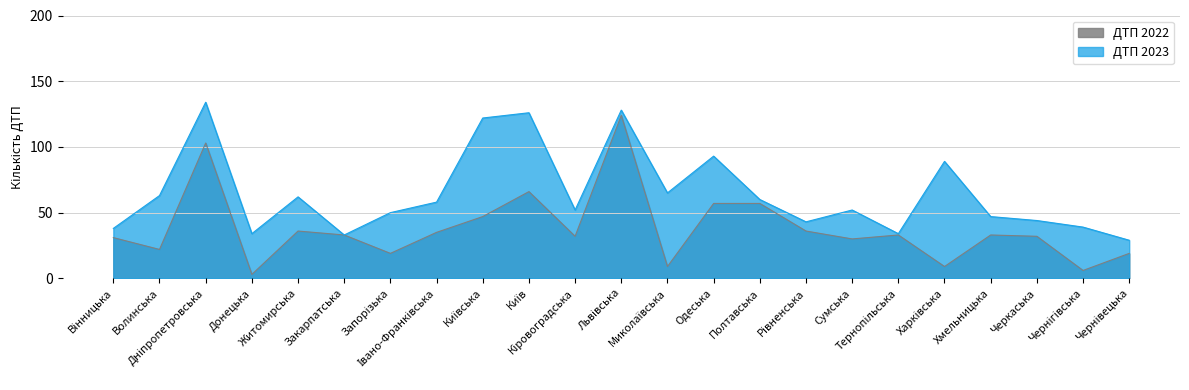

What is the difference between the second highest and second lowest values in the ДТП 2023 series?

95